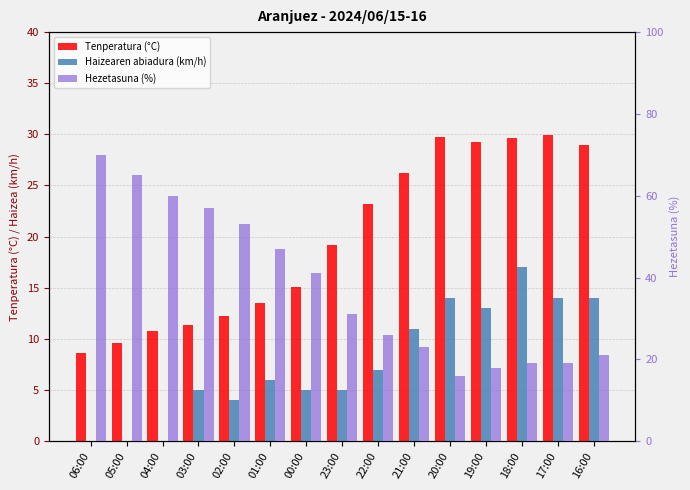

What is the average value of the Hezetasuna (%) series?

37.7